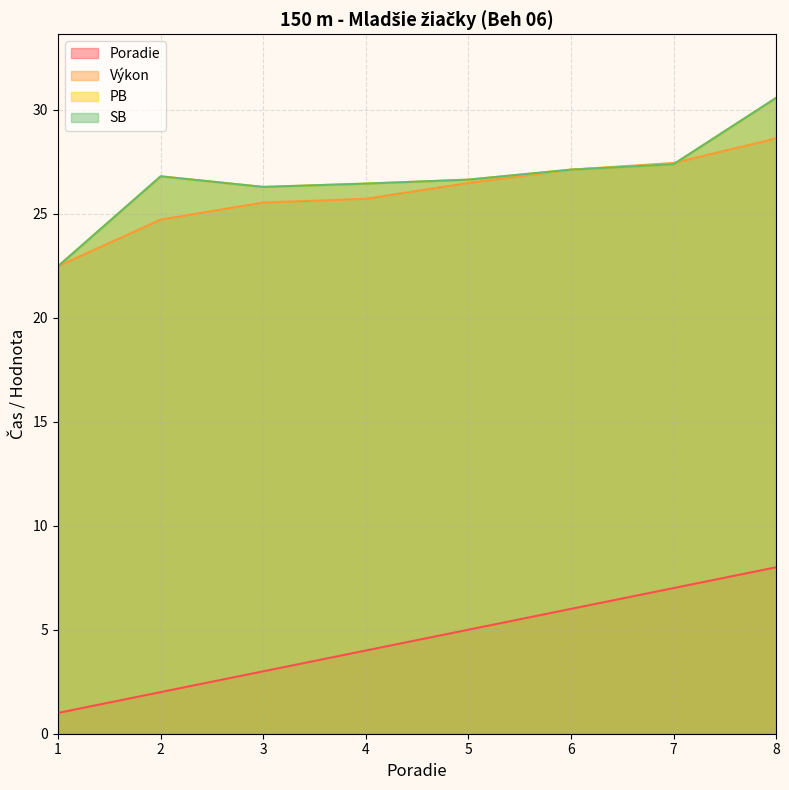

Which series has the largest range (max minus min)?

PB